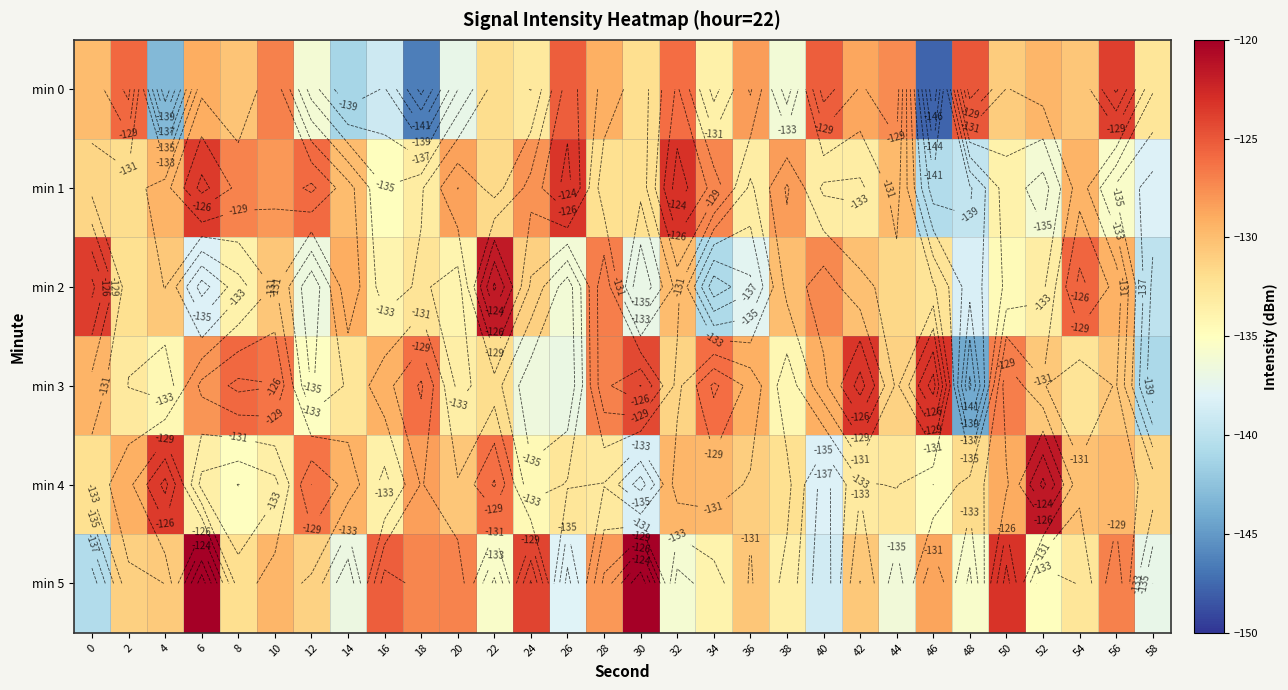

What is the difference between the second highest and second lowest values in the min 1 series?

16.2